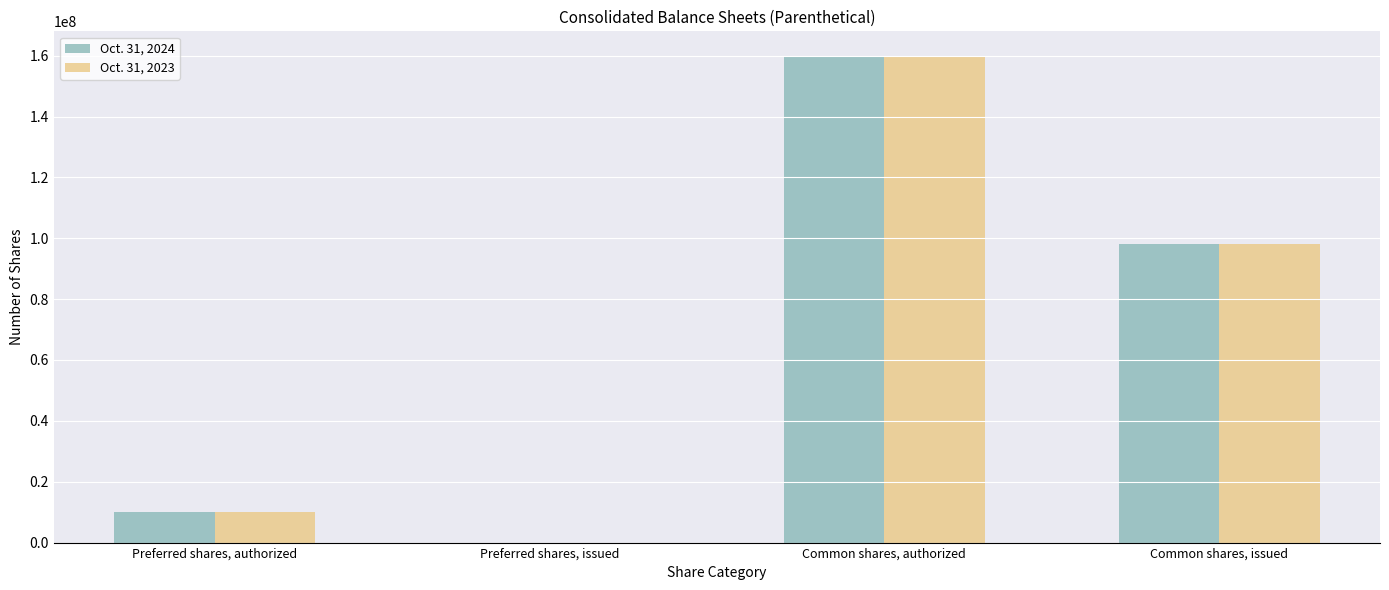

Reading left to right, transcribe all the data shown in this chart.

Oct. 31, 2024: 10000000	0	160000000	98023000
Oct. 31, 2023: 10000000	0	160000000	98023000